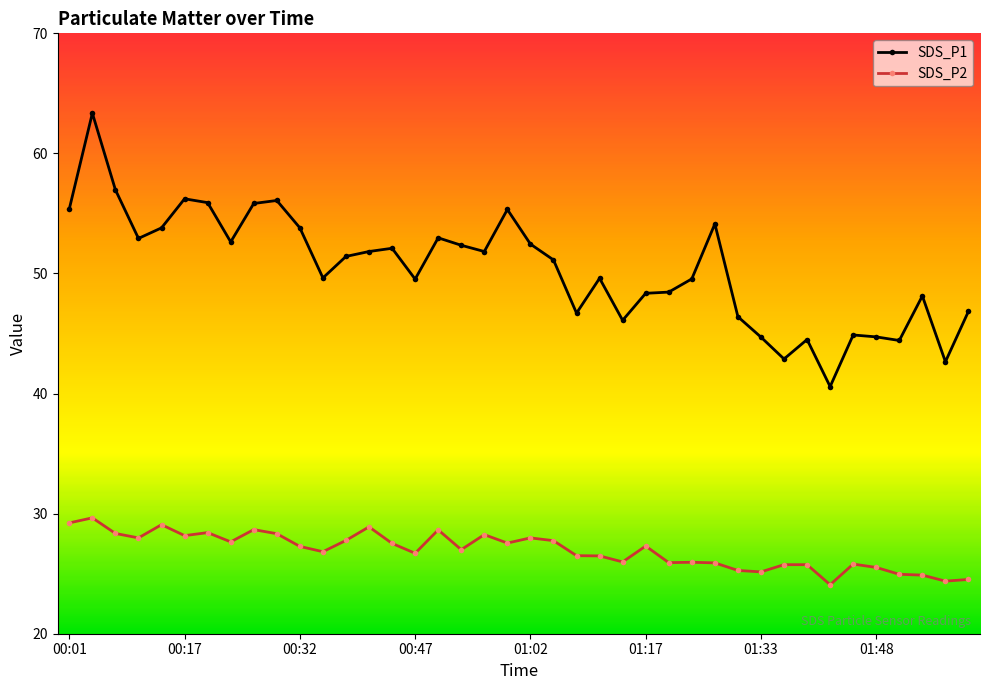

Rank the series by their average value, from highest to lowest.

SDS_P1, SDS_P2